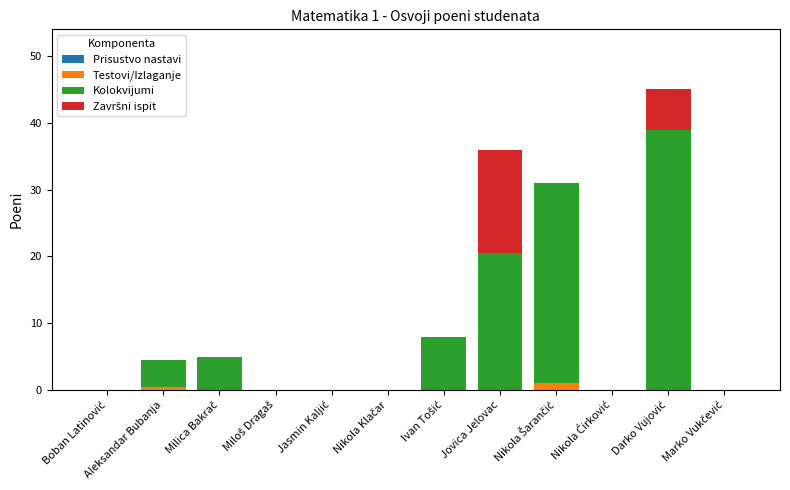

Rank the series by their maximum value, from lowest to highest.

Prisustvo nastavi, Testovi/Izlaganje, Završni ispit, Kolokvijumi